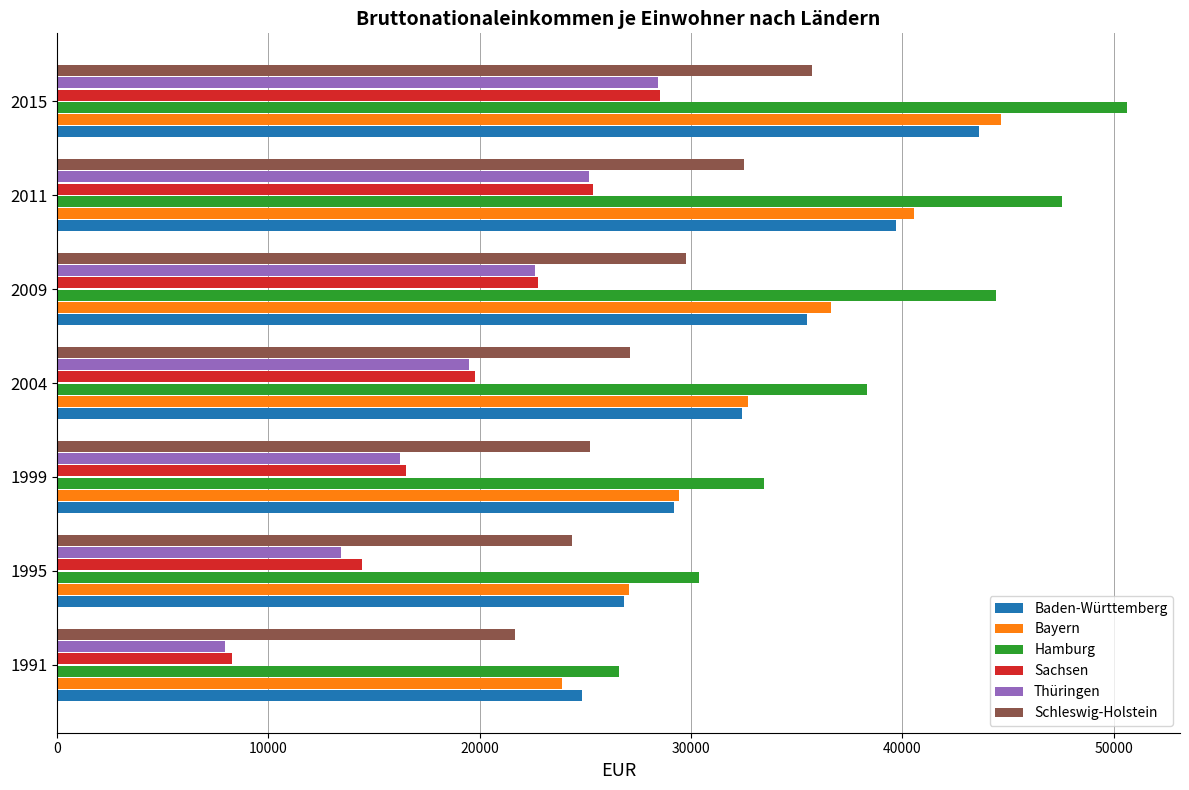

The value of Hamburg at 2004 is 38333. True or false?

True